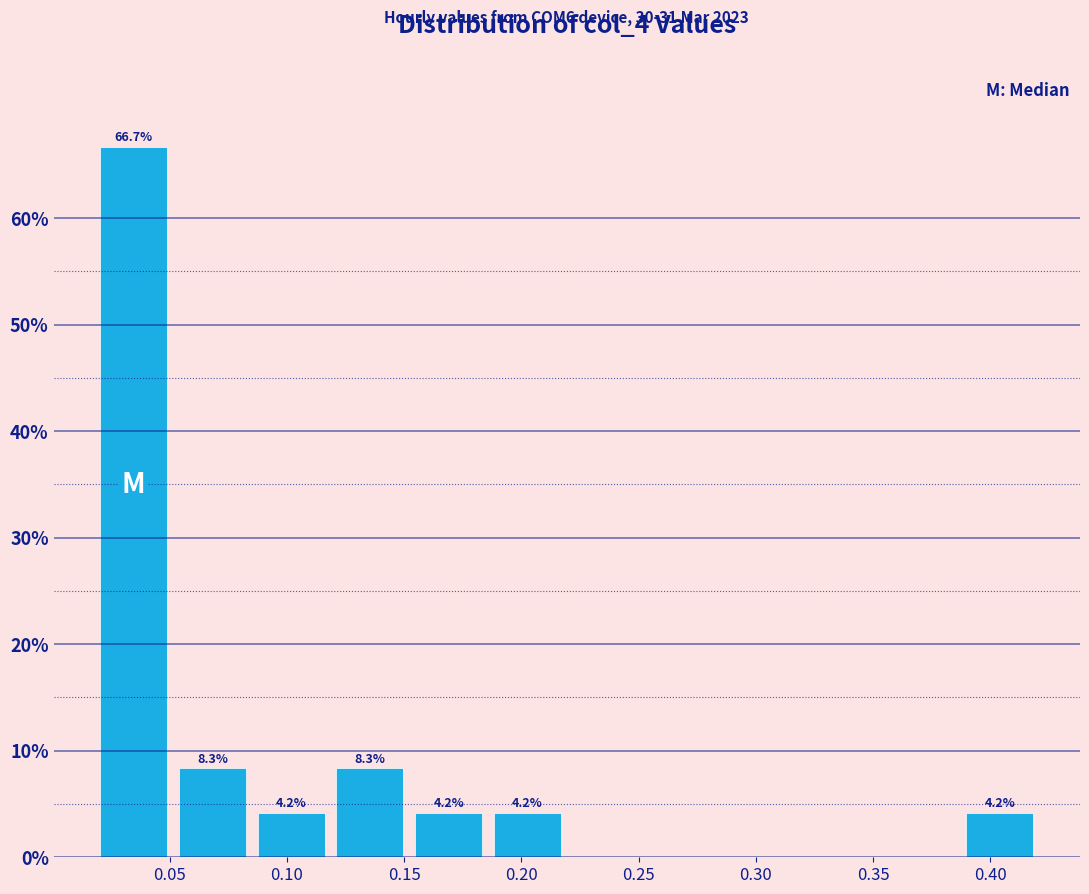

Over which range of the x-axis is the bar tallest?

0.020 to 0.050